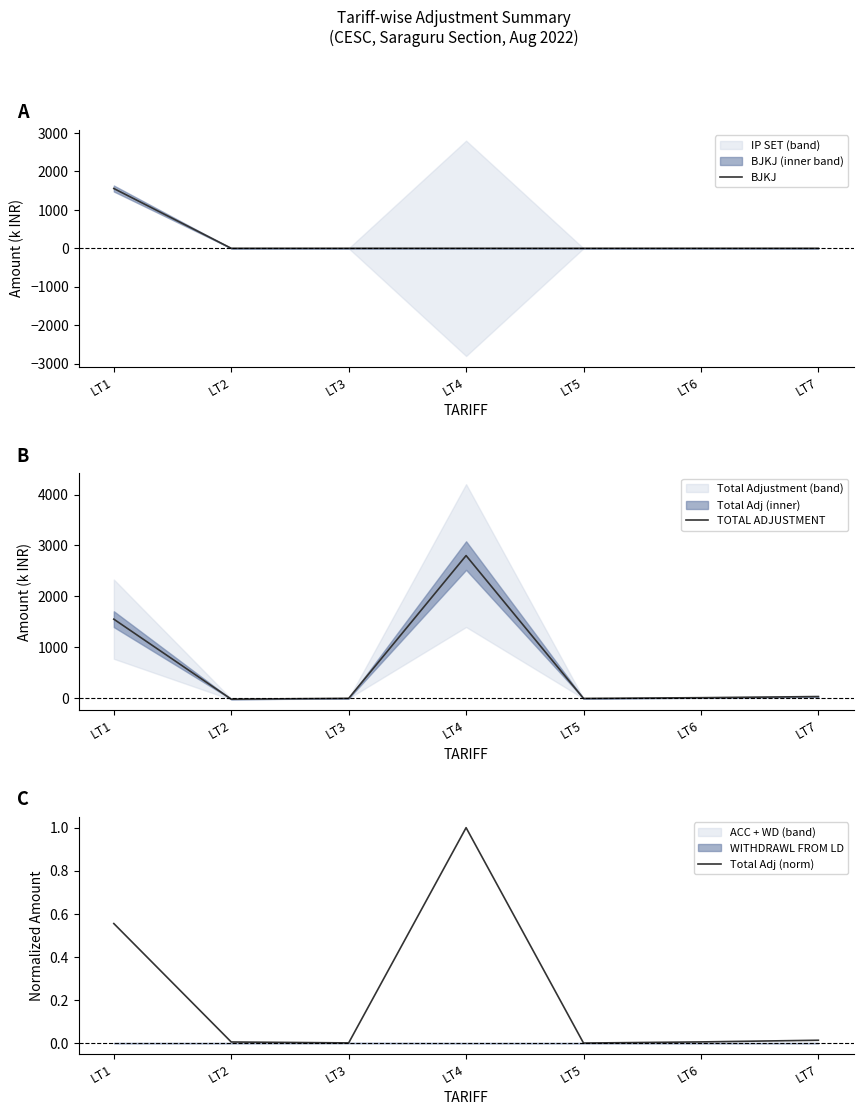

The value of Total Adj (norm) at LT2 is 0.0. True or false?

True